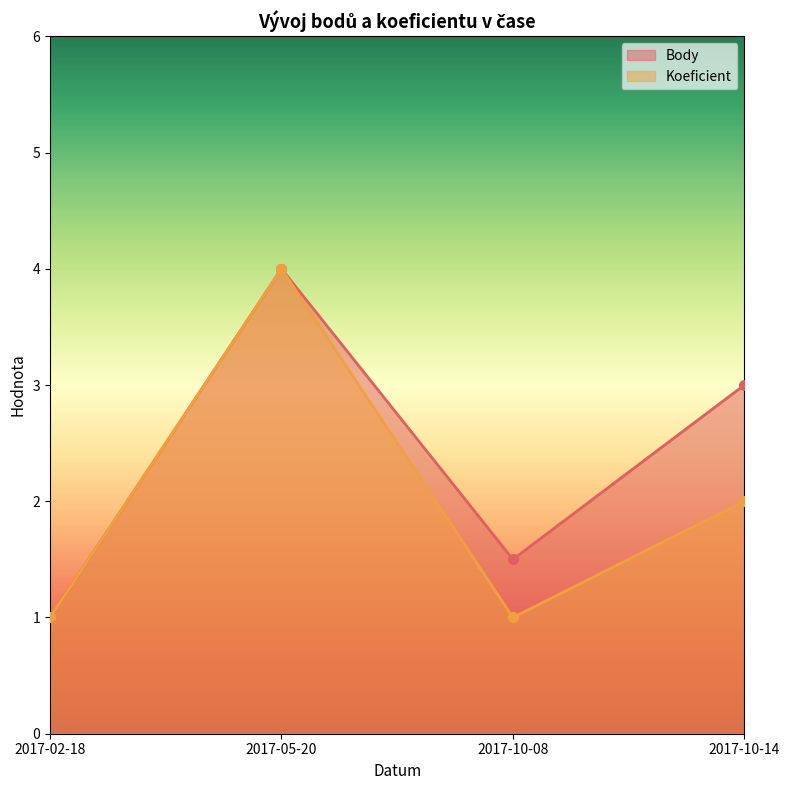

The value of Body at 2017-02-18 is 0.4. True or false?

False